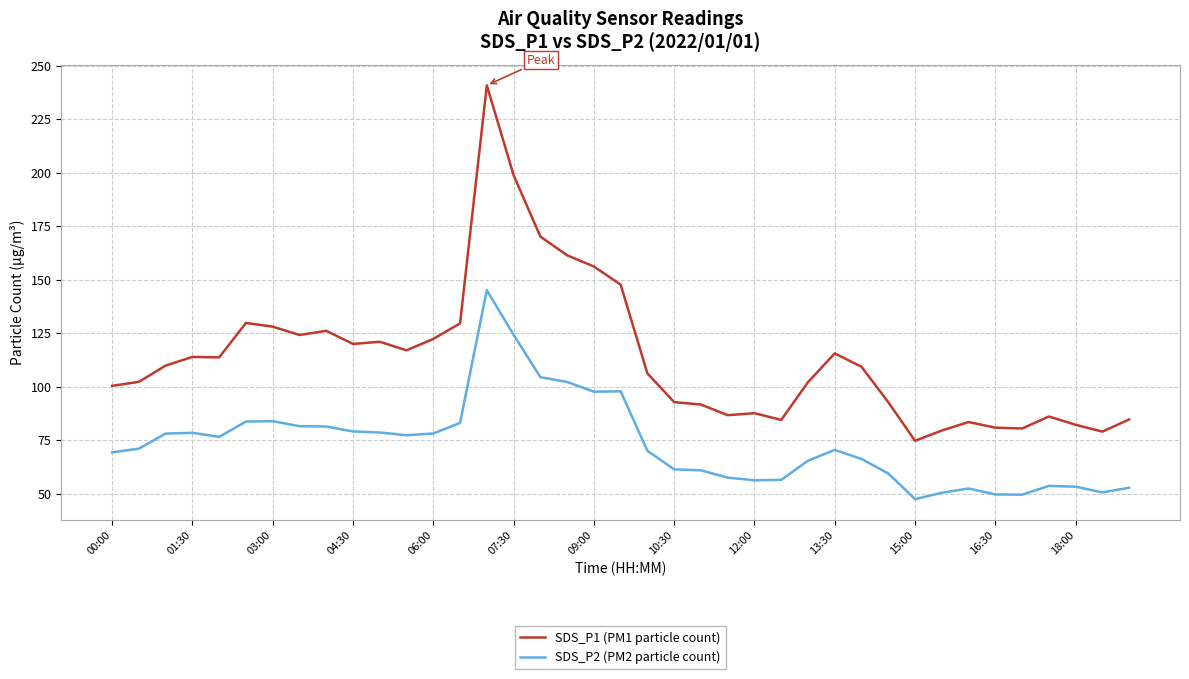

List the series in order of their peak value, highest first.

SDS_P1 (PM1 particle count), SDS_P2 (PM2 particle count)